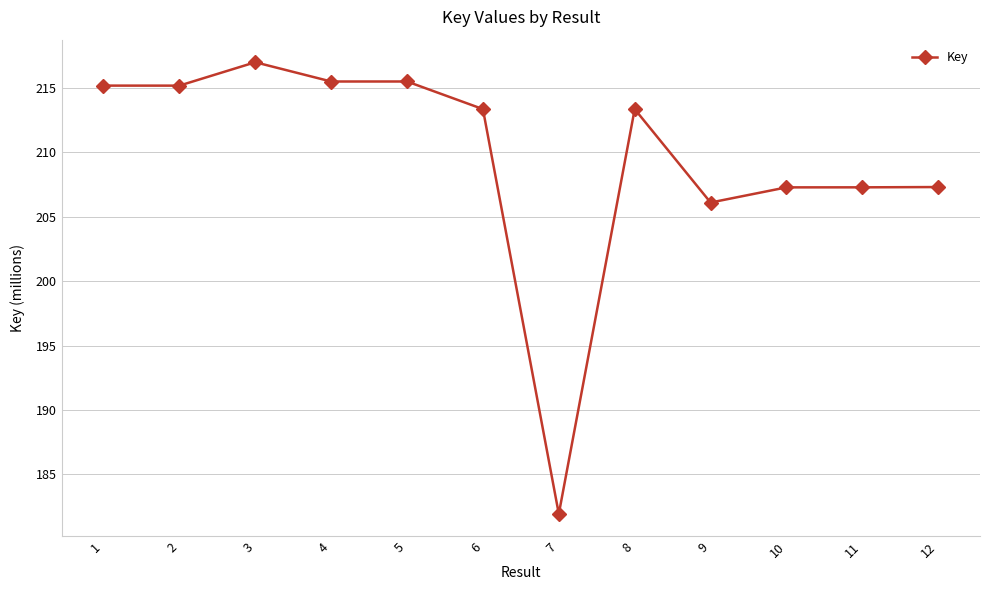

Is this an area chart (filled region under the line)?

No